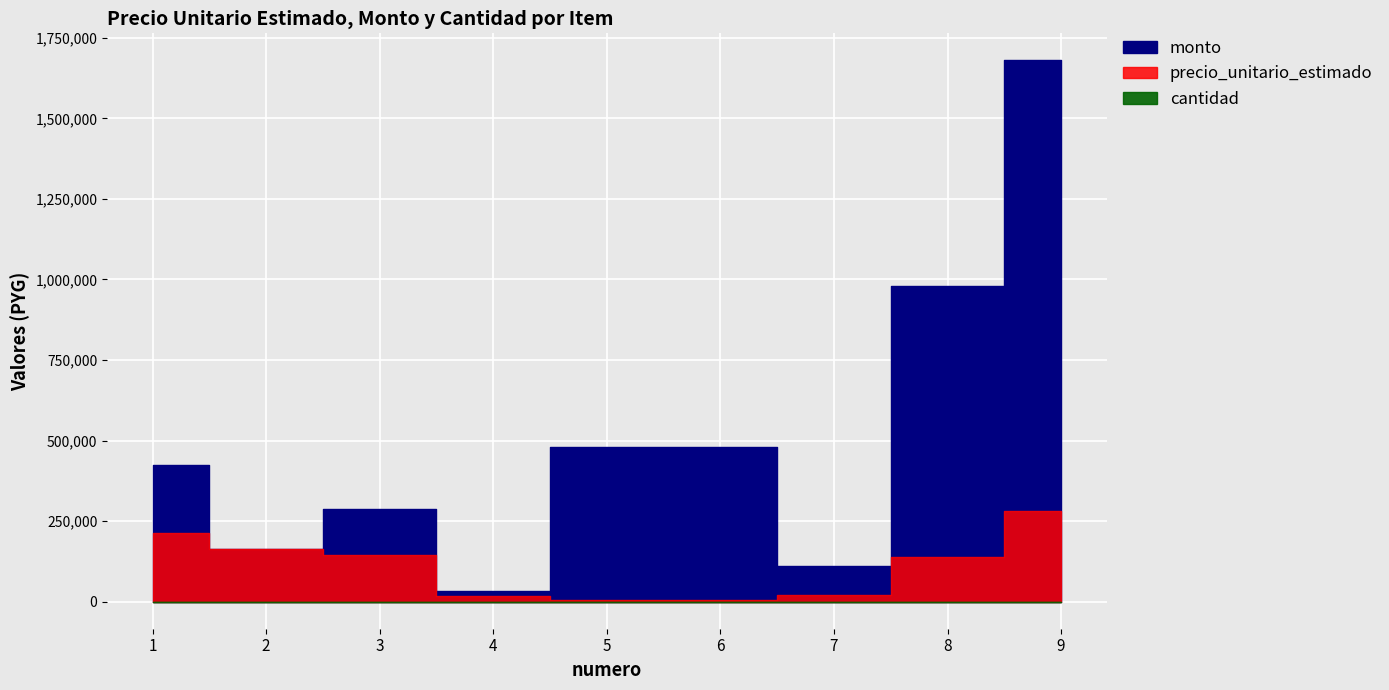

The monto series shows 110000 at 7. True or false?

True